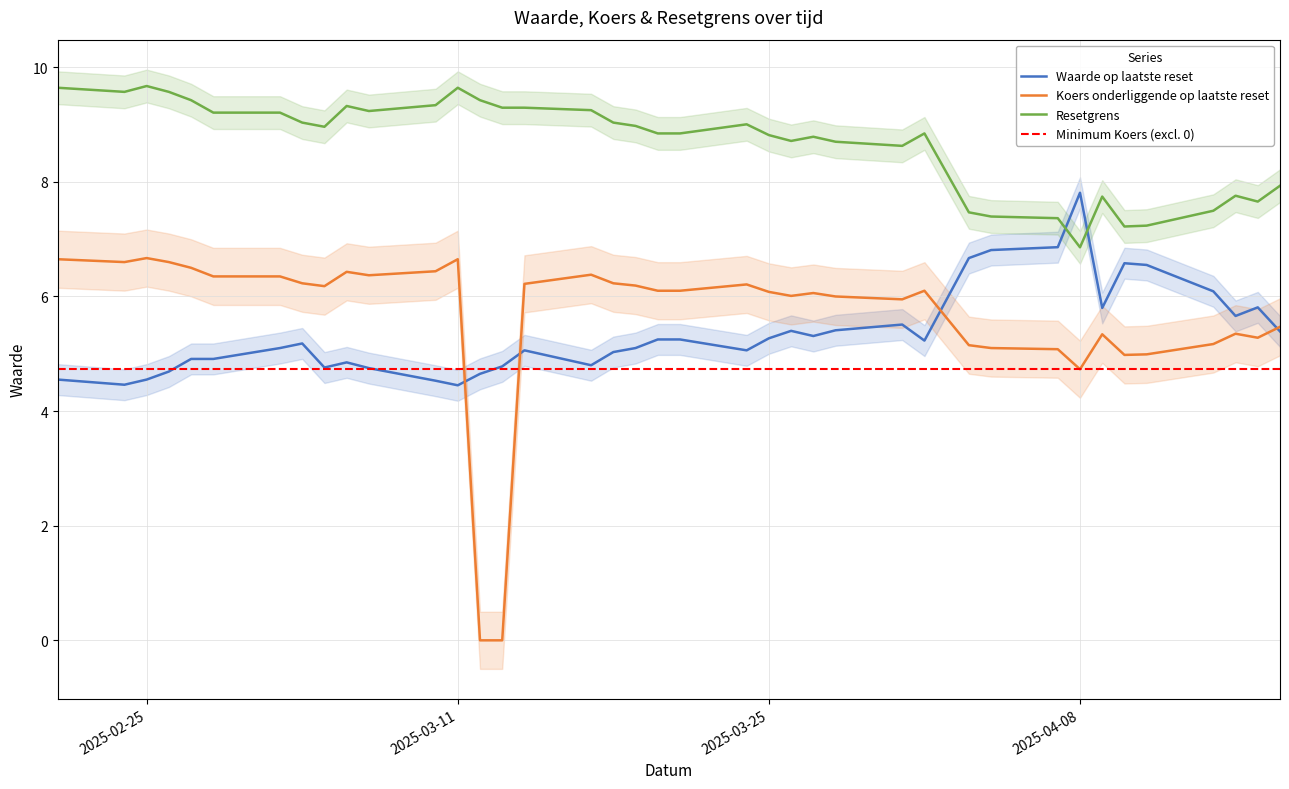

True or false: Waarde op laatste reset has a value of 6.6 at 2025-04-10.

True